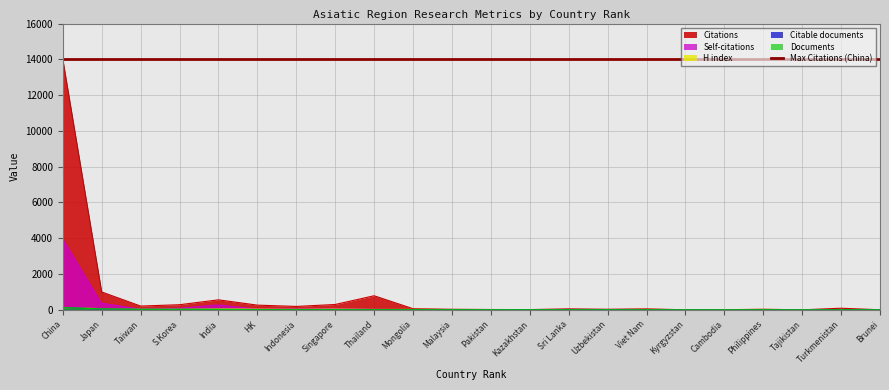

What is the highest value of the Citations series?

14025